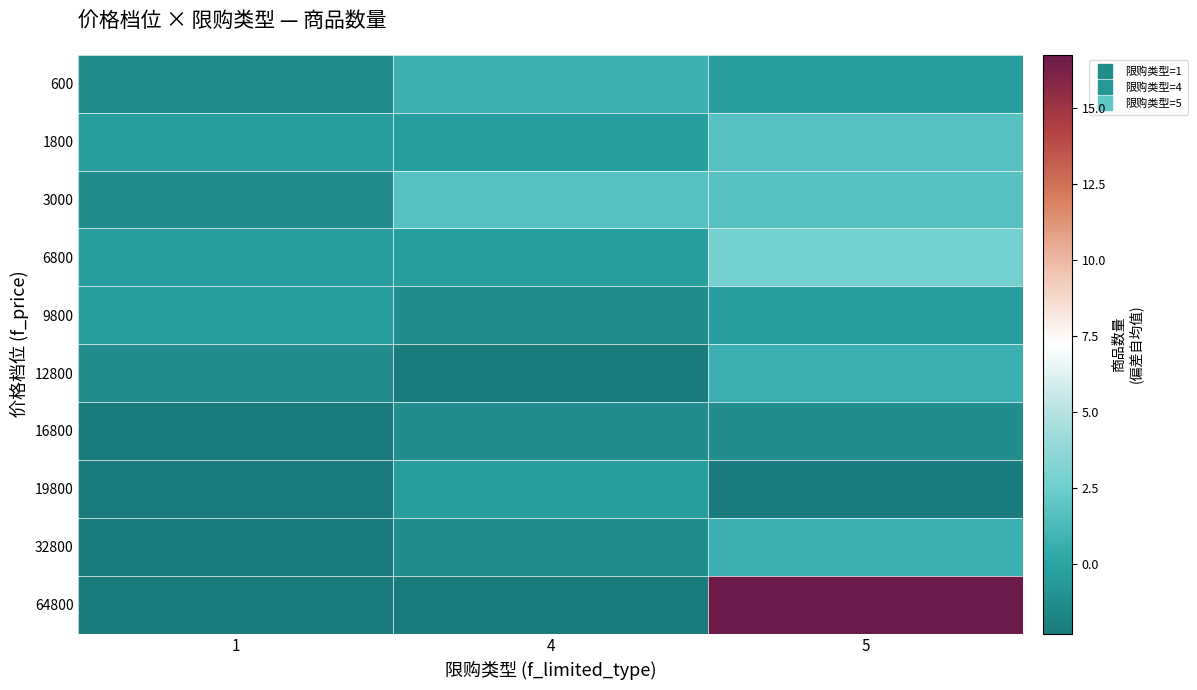

Reading right to left, what are all the values shown in this chart?

600: 5=-0.3	4=0.7	1=-1.3
1800: 5=1.7	4=-0.3	1=-0.3
3000: 5=1.7	4=1.7	1=-1.3
6800: 5=2.7	4=-0.3	1=-0.3
9800: 5=-0.3	4=-1.3	1=-0.3
12800: 5=0.7	4=-2.3	1=-1.3
16800: 5=-1.3	4=-1.3	1=-2.3
19800: 5=-2.3	4=-0.3	1=-2.3
32800: 5=0.7	4=-1.3	1=-2.3
64800: 5=16.7	4=-2.3	1=-2.3